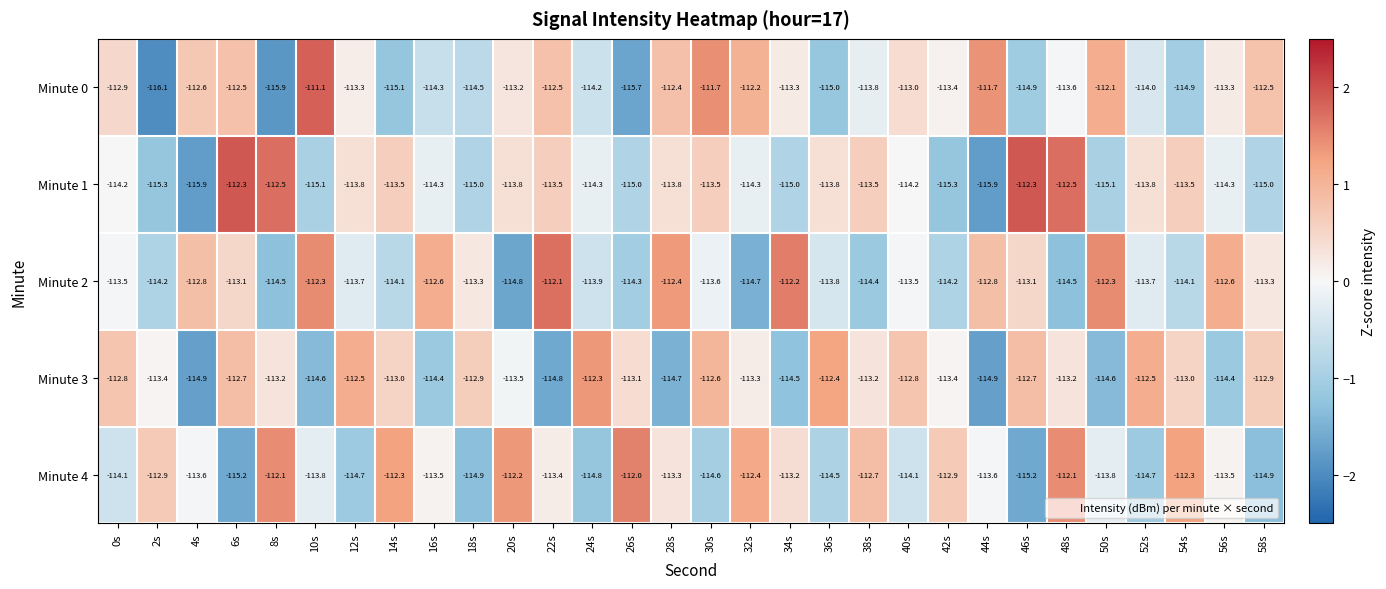

The value of Minute 0 at 38s is -113.8. True or false?

True